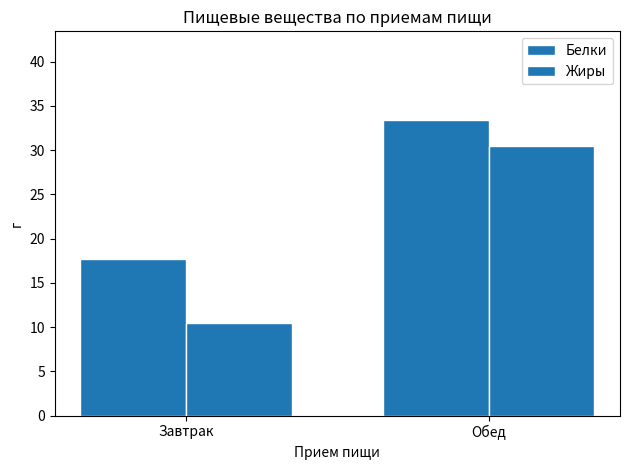

What position from the left is Завтрак?

1